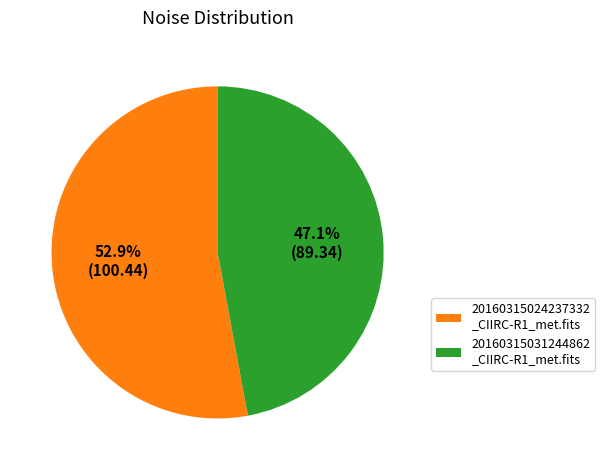

Combined, what portion of the pie is 20160315031244862 _CIIRC-R1_met.fits and 20160315024237332 _CIIRC-R1_met.fits?

100.0%